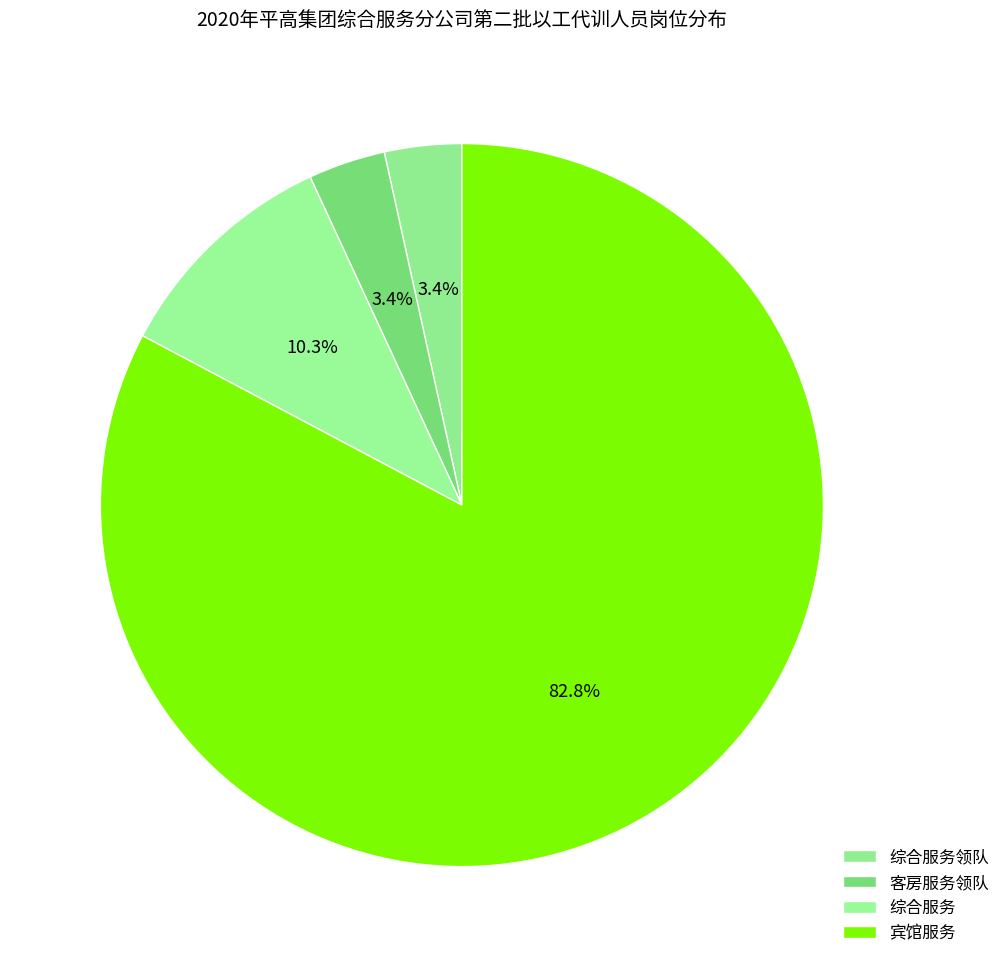

Does 宾馆服务 represent more than half of the total?

Yes